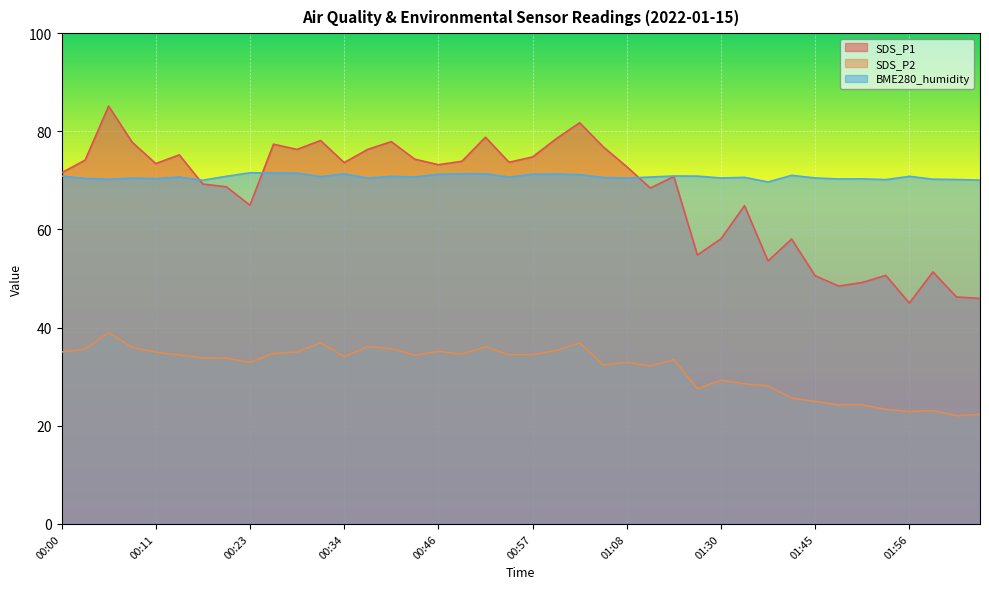

After their last crossing, which series has the higher values: SDS_P1 or BME280_humidity?

BME280_humidity